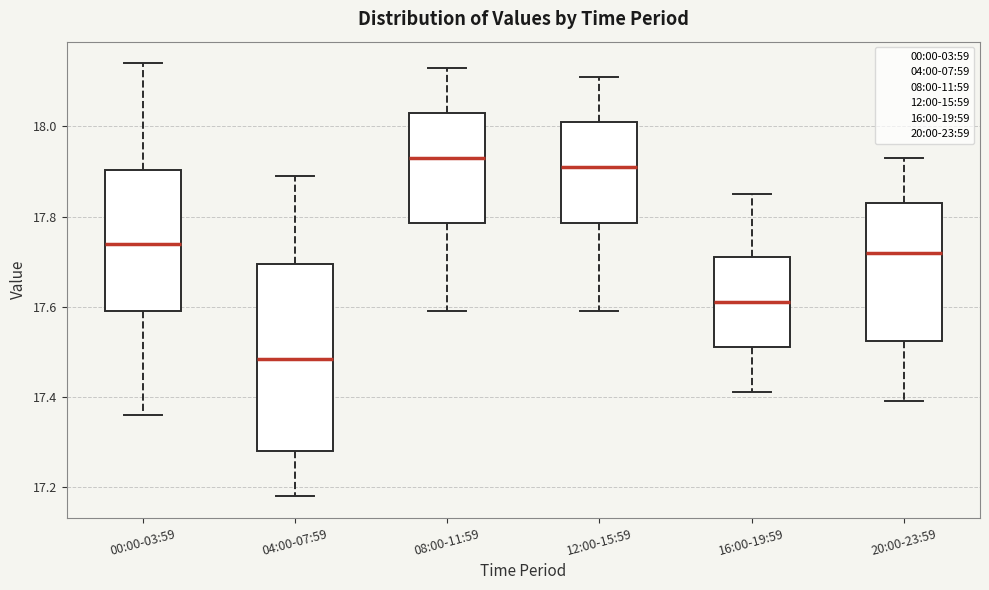

Where does the upper whisker of the box for 00:00-03:59 end on the y-axis? The values are not printed on the chart, so give them approximately, as read against the axis.

18.14